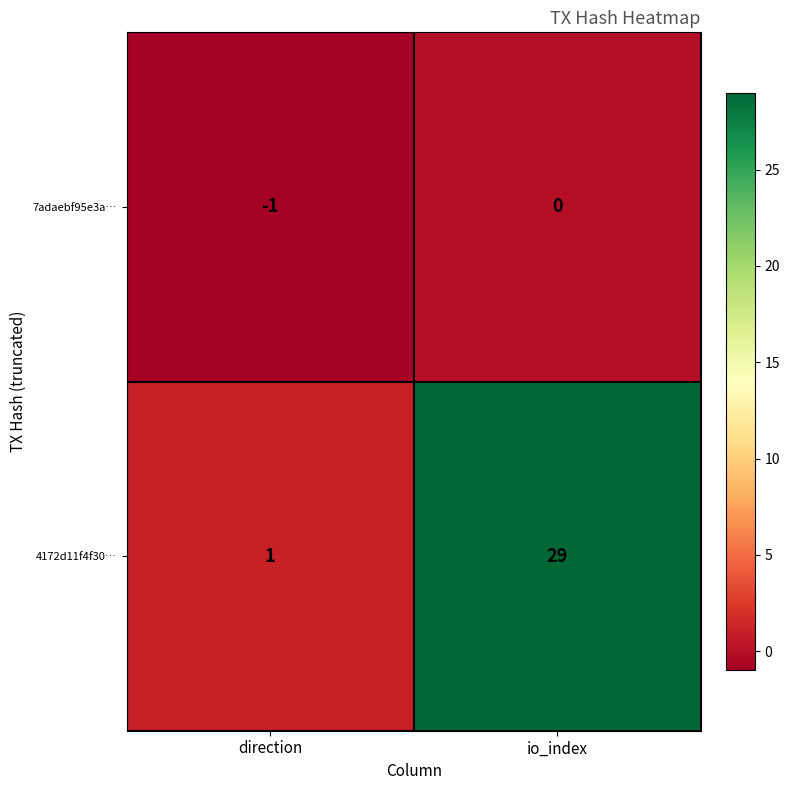

At direction, list the series in order from largest to smallest.

4172d11f4f30…, 7adaebf95e3a…